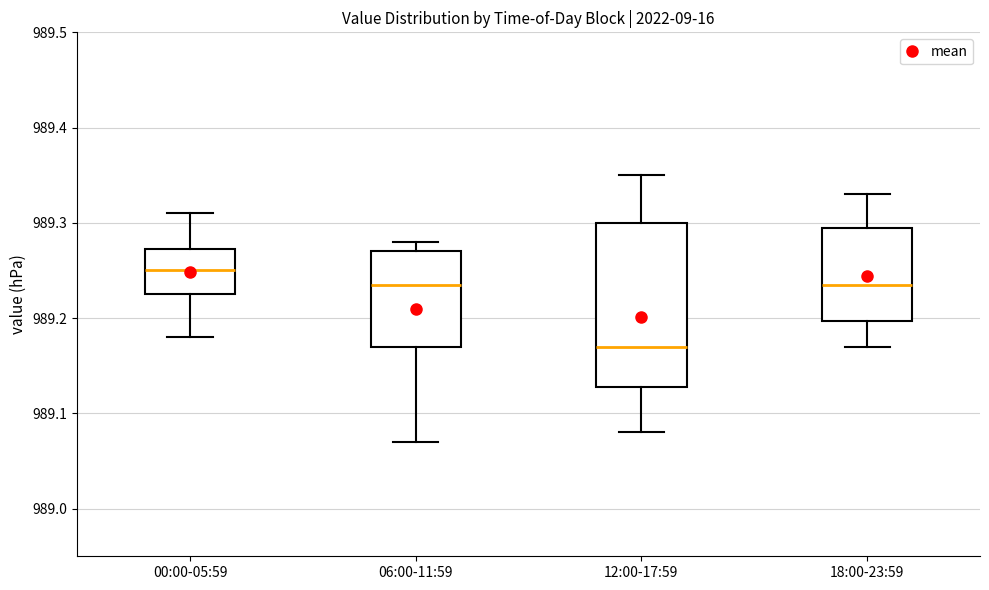

Reading left to right, read every box against the y-axis: the position of its median line, the range the box covers, and the ends of its whiskers. The values are not printed on the chart, so give them approximately, as read against the axis.

00:00-05:59: median 989.25, box 989.23 to 989.27, whiskers 989.18 to 989.31
06:00-11:59: median 989.24, box 989.17 to 989.27, whiskers 989.07 to 989.28
12:00-17:59: median 989.17, box 989.13 to 989.30, whiskers 989.08 to 989.35
18:00-23:59: median 989.24, box 989.20 to 989.30, whiskers 989.17 to 989.33